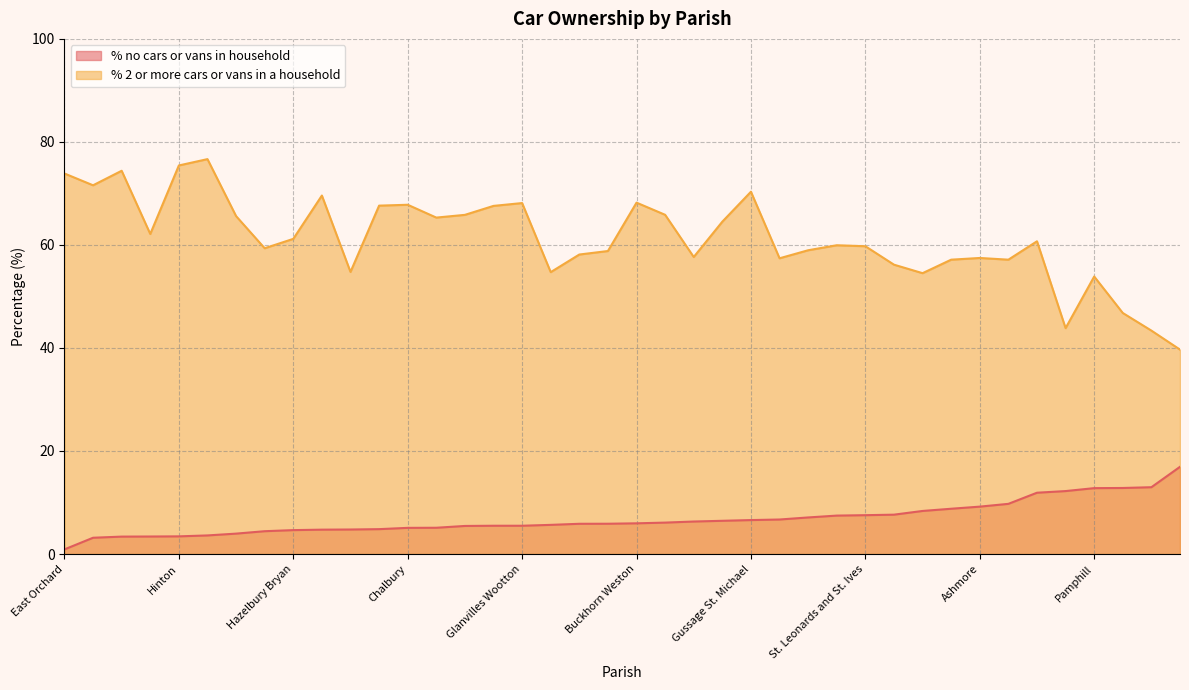

In % 2 or more cars or vans in a household, how many points are lower than both neighbors (excluding endpoints)?

11